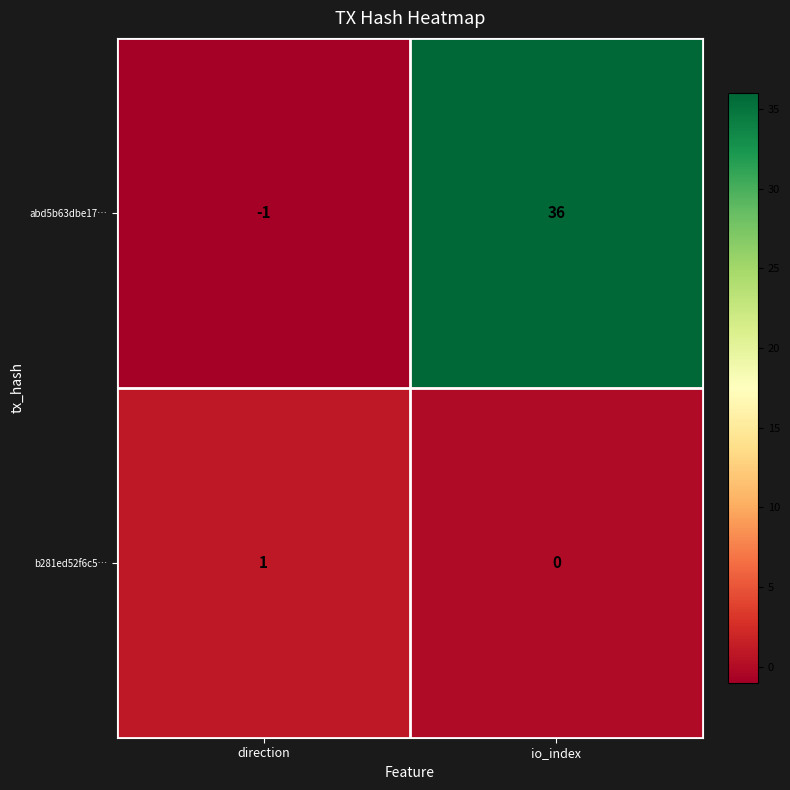

At how many categories does at least one series exceed 19?

1